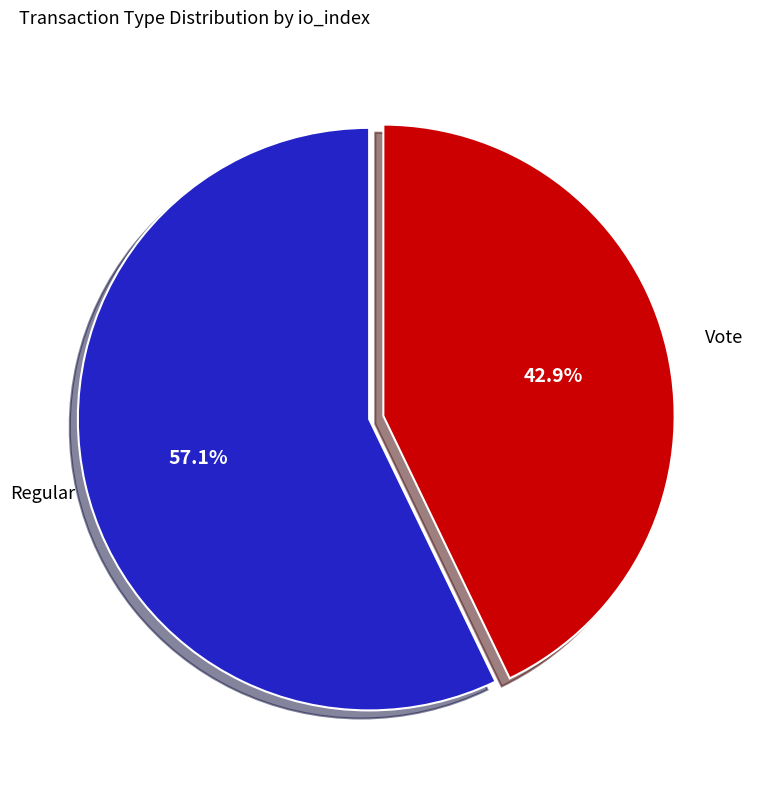

How many slices are in this pie chart?

2